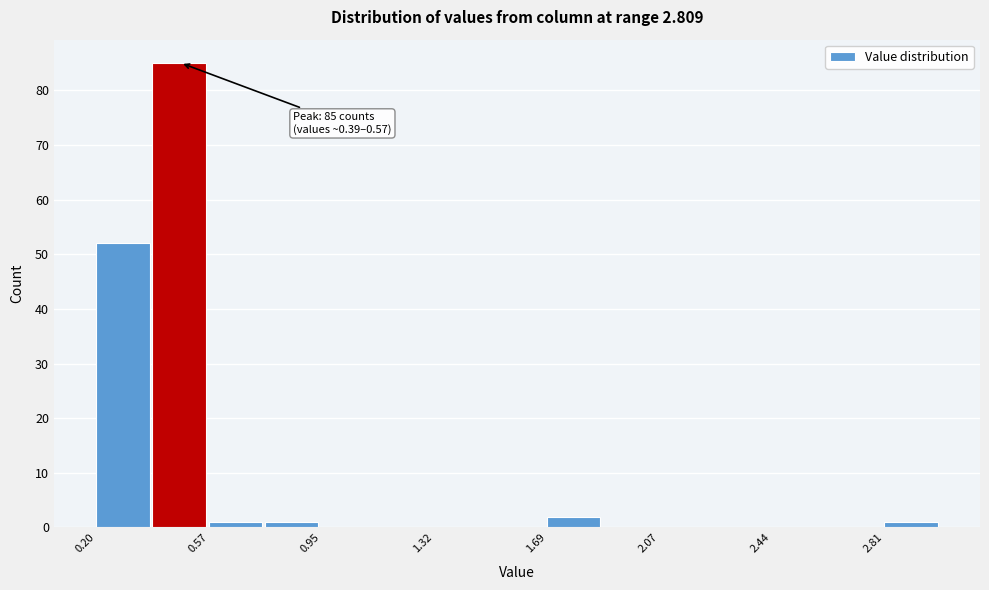

Around what value on the x-axis is the tallest bar? Give the approximate position of its centre, as read against the axis.

0.50